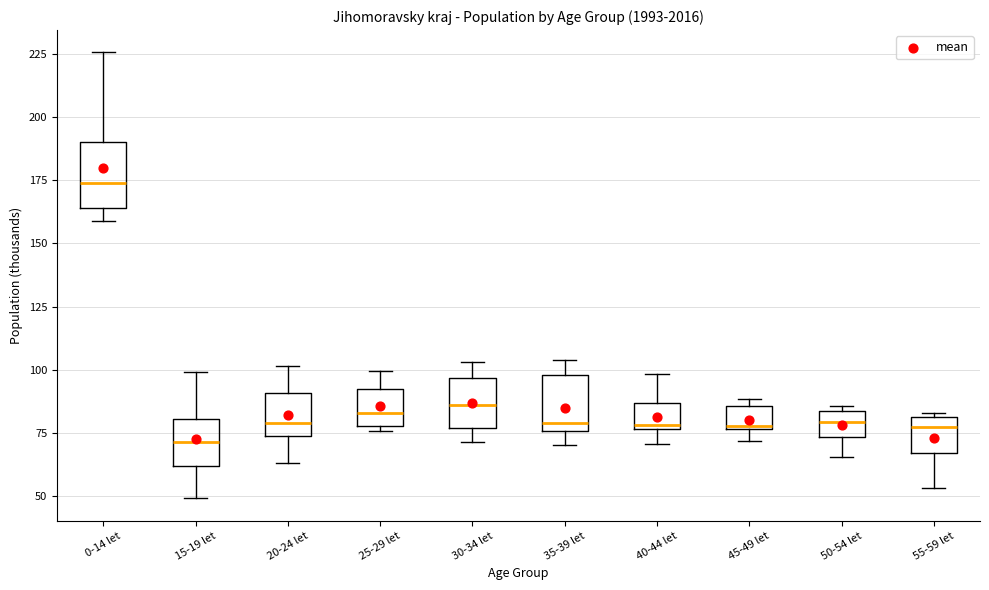

Where is the upper edge of the box for 55-59 let on the y-axis? The values are not printed on the chart, so give them approximately, as read against the axis.

80